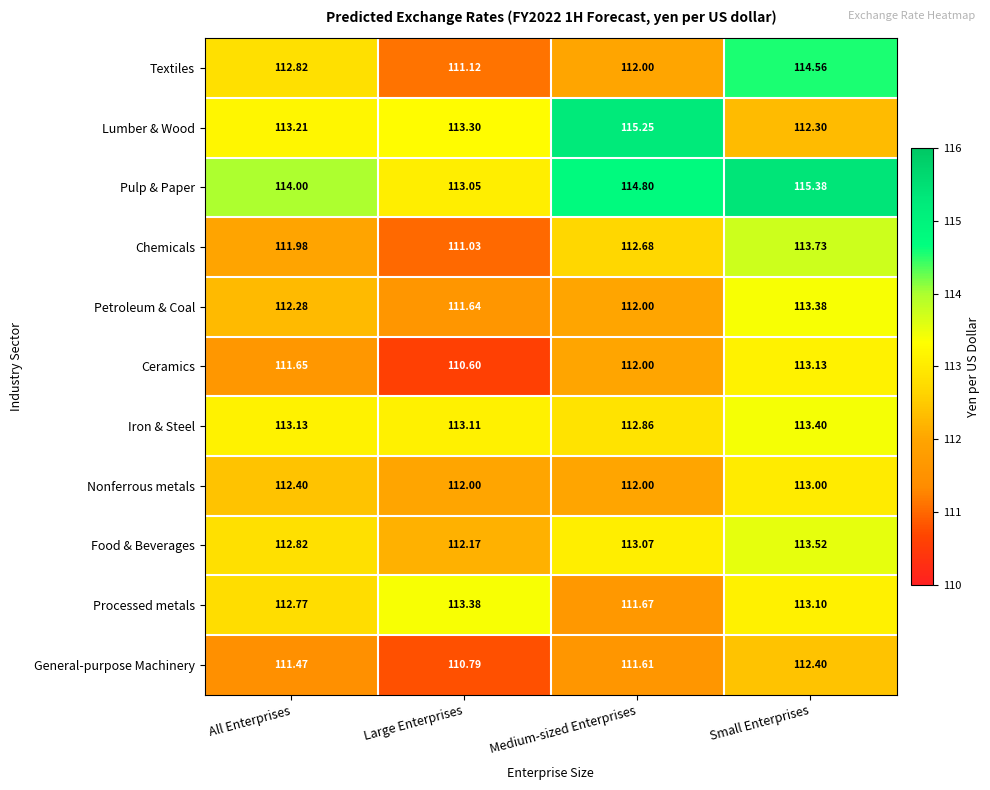

At which category does the chart reach its peak across all series?

Small Enterprises